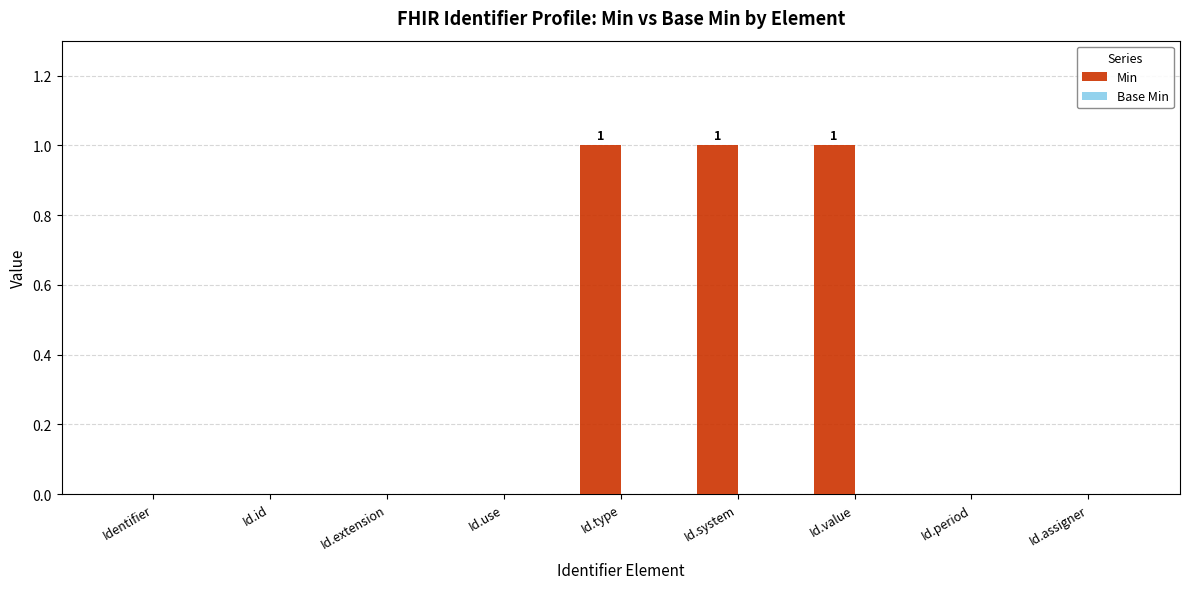

Is it true that the value at Id.period is 0?

True